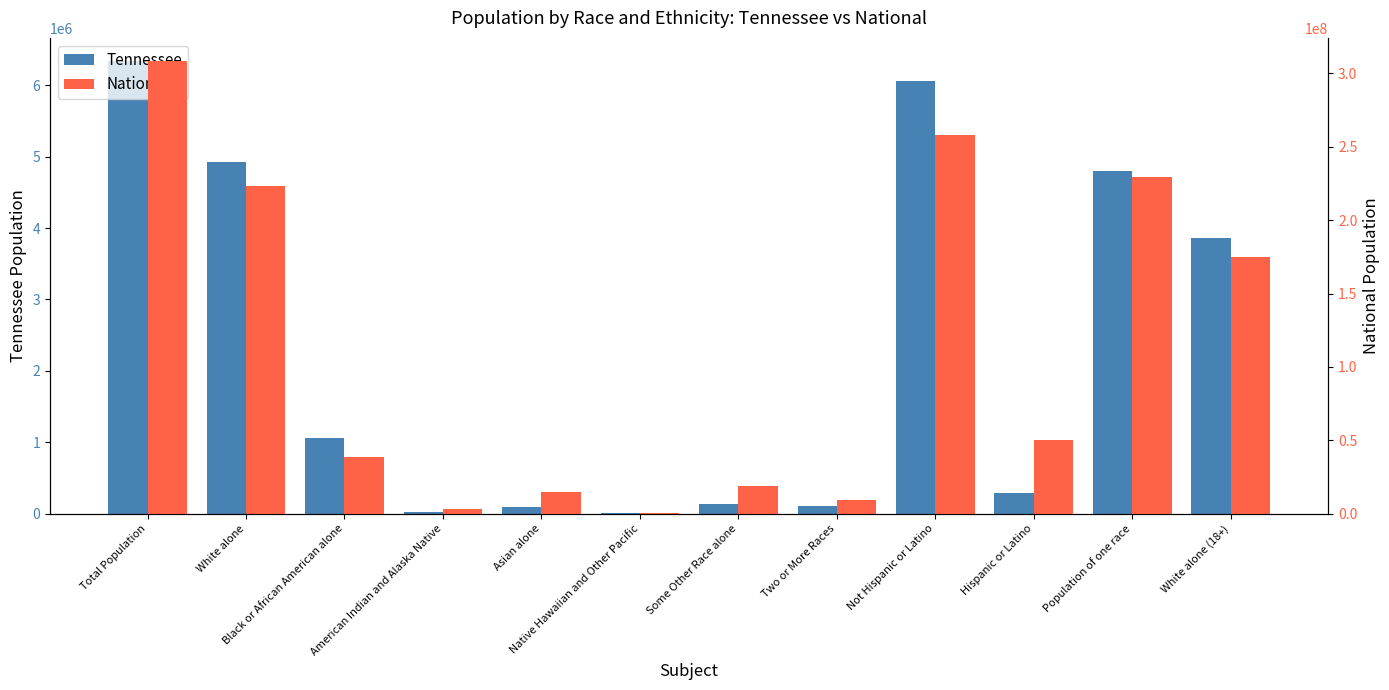

True or false: National has a value of 12285959 at Some Other Race alone.

False